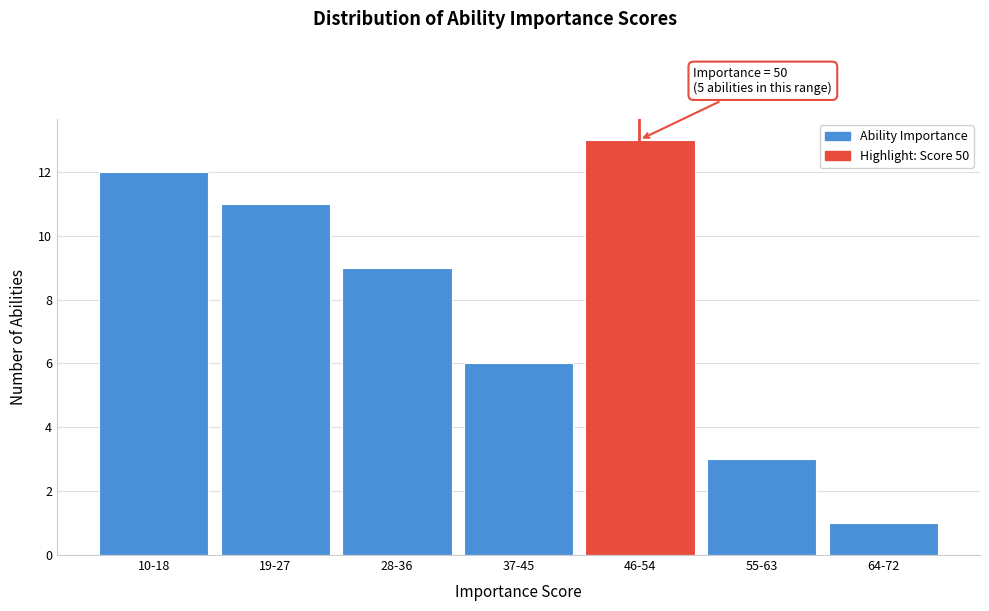

Reading right to left, transcribe all the data shown in this chart.

1	3	13	6	9	11	12